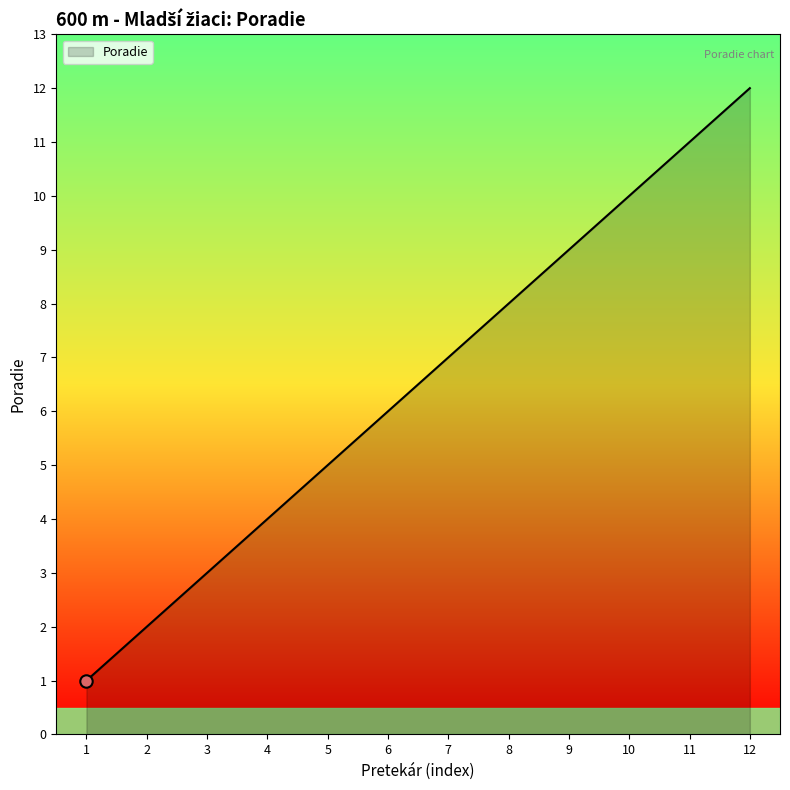

Approximately how many times larger is the value at 12 compared to 1?

12.0